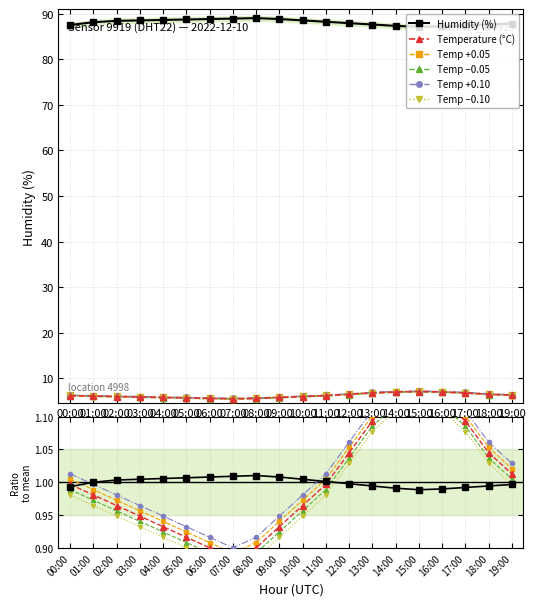

What is the approximate value of humidity at 06:00?

88.8